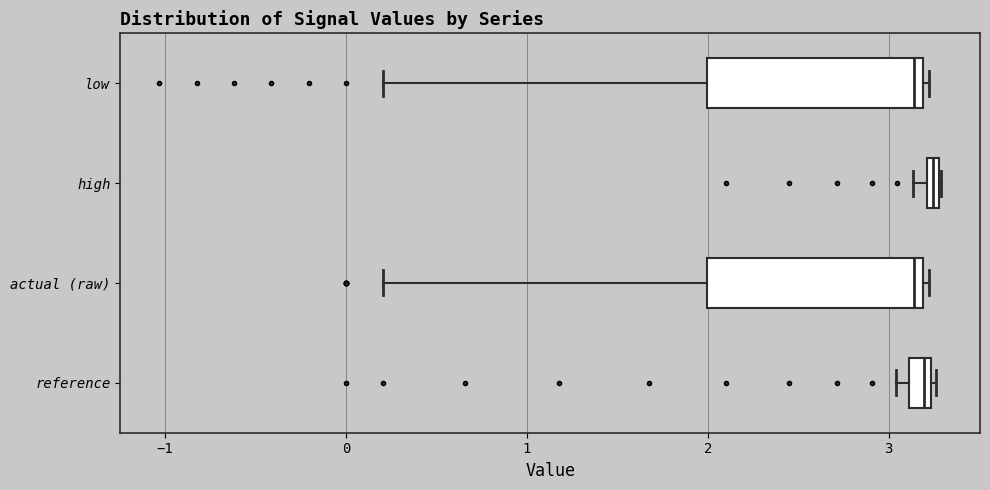

Where is the left edge of the box for reference on the x-axis? The values are not printed on the chart, so give them approximately, as read against the axis.

3.1